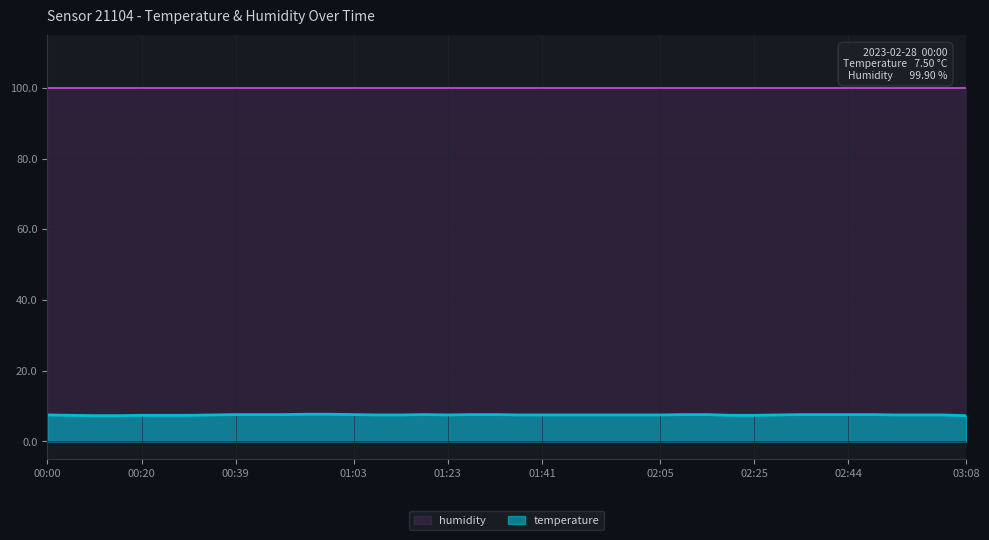

What is the value of the 6th point from the left?

7.4